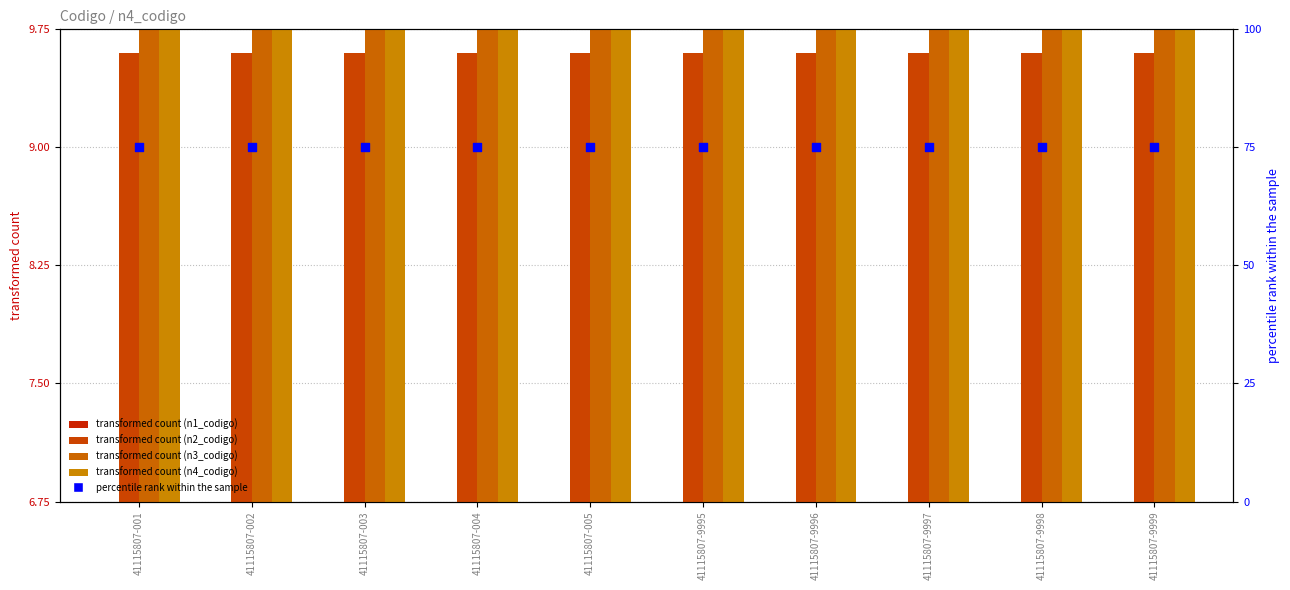

At which category is the sum across all series the highest?

41115807-001